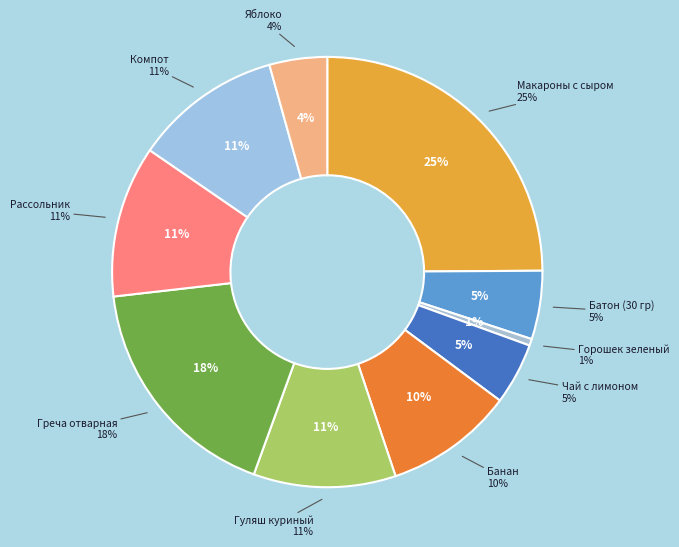

Is it true that Компот is 1% of the pie?

False